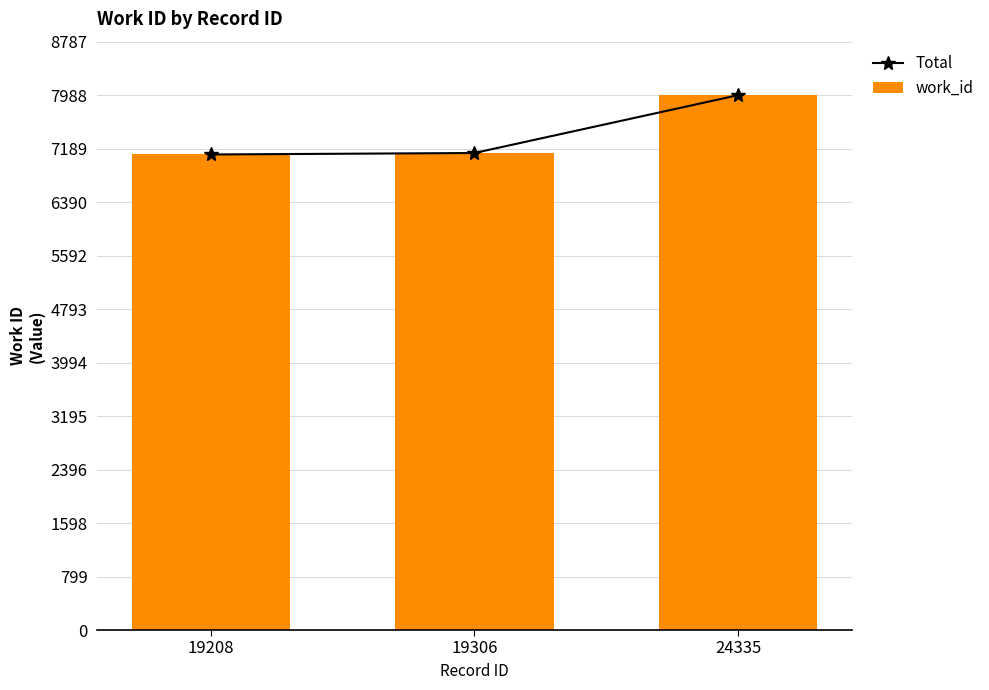

Where is work_id nearest to the value 7545?

19306